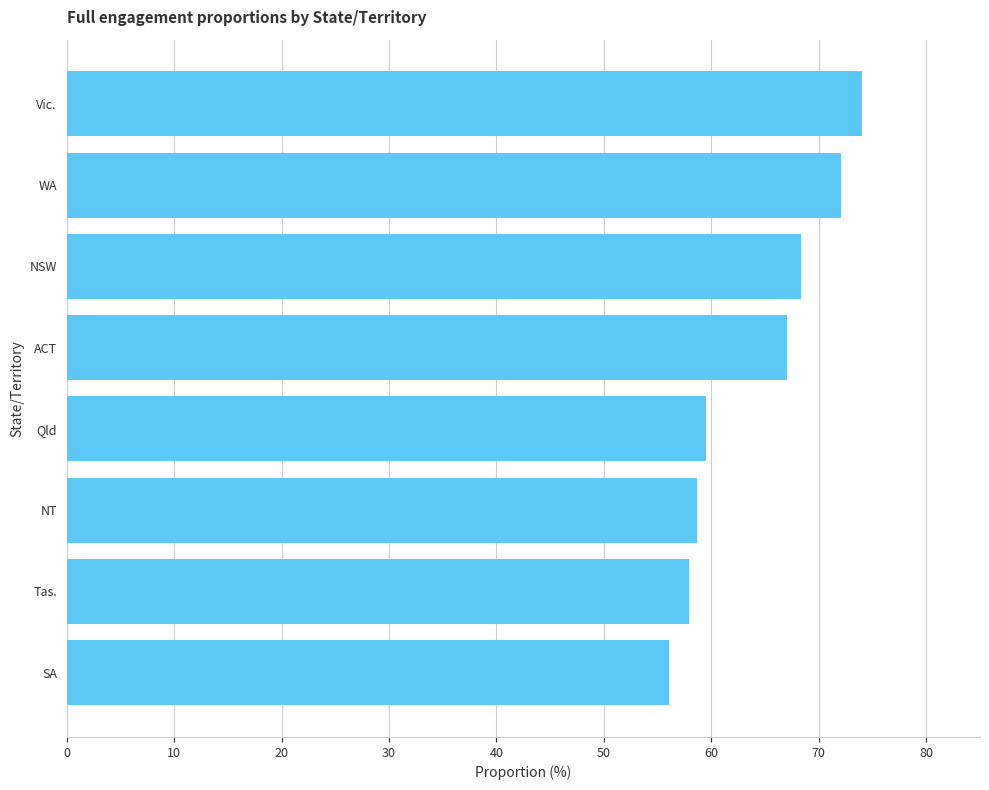

Rank the categories by value from lowest to highest.

SA, Tas., NT, Qld, ACT, NSW, WA, Vic.